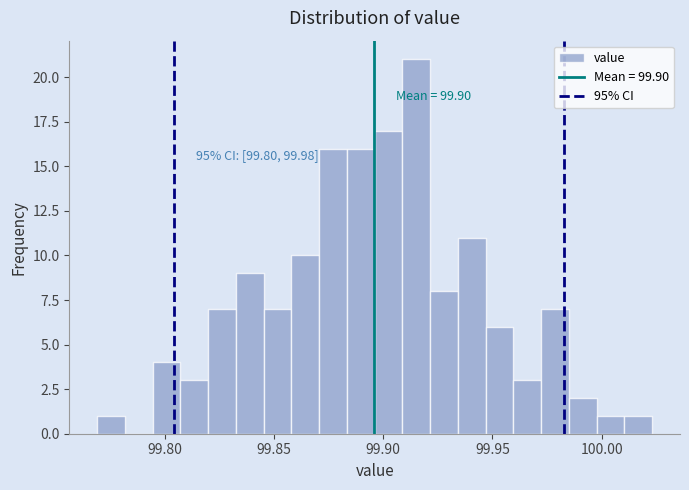

Read against the x-axis, roughly where is the centre of the tallest bar?

99.915